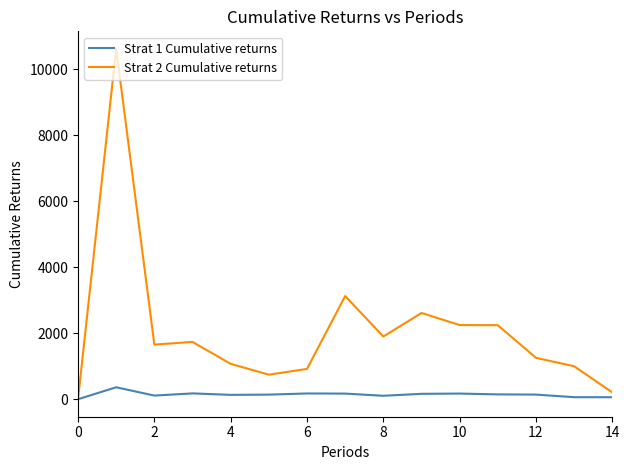

Which series has the largest total across all categories?

Strat 2 Cumulative returns